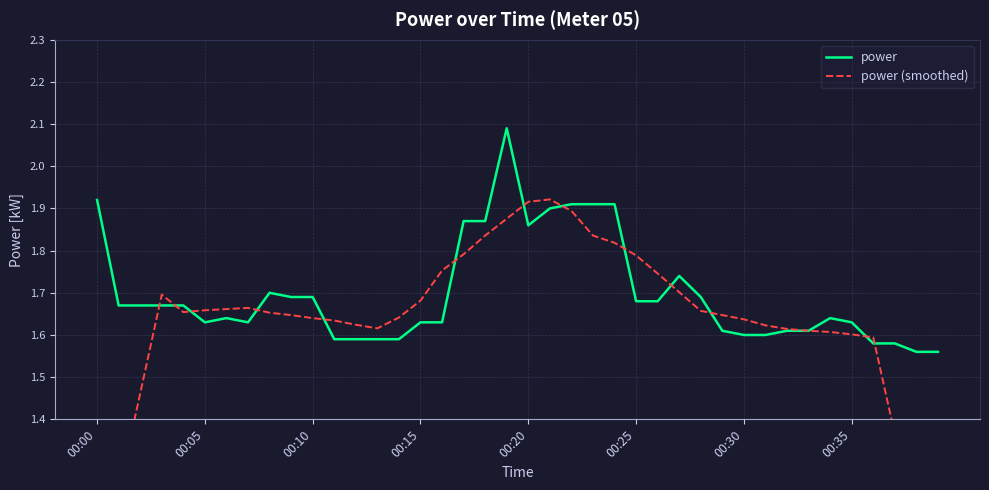

Is it true that power equals 2.6 at 00:35?

False